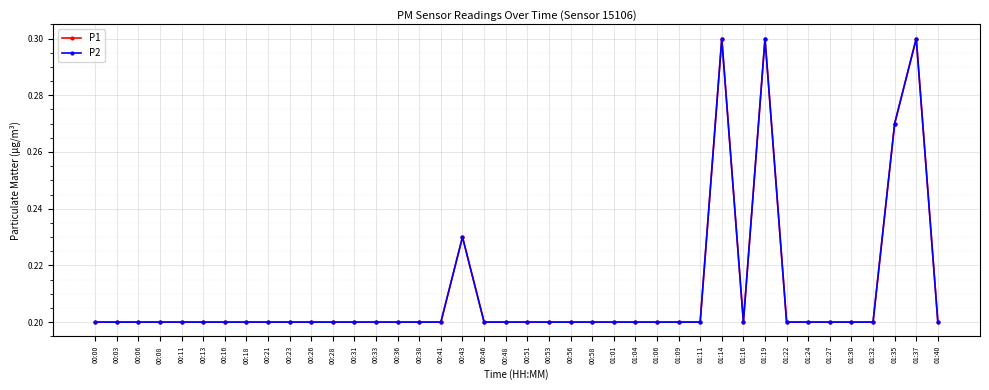

Which has a higher value, 01:11 or 00:23?

01:11